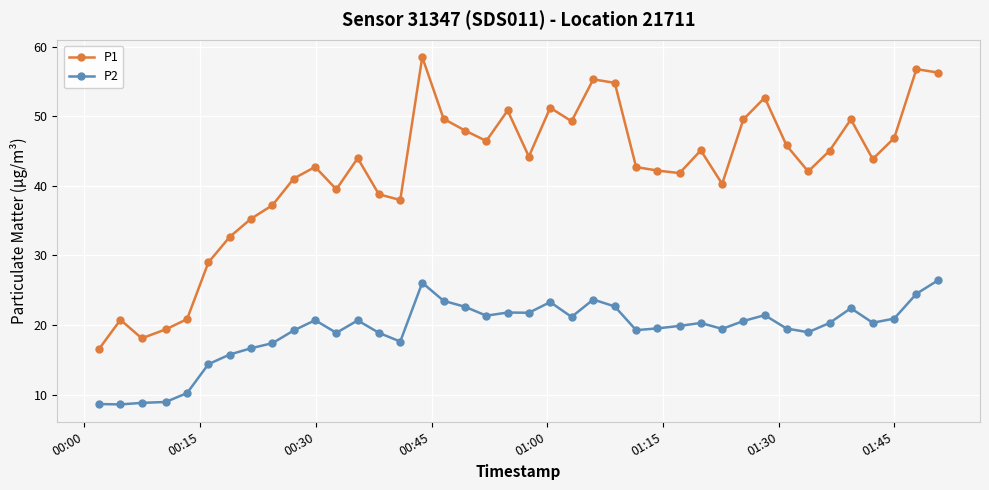

What is the value of the P1 point at the 11th from the left?

42.7